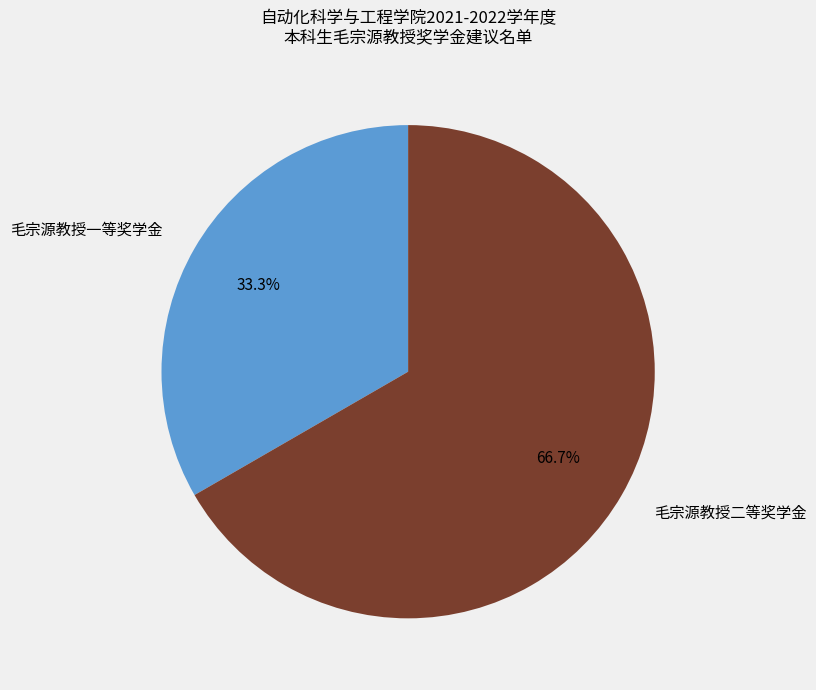

Count the number of slices in the pie.

2